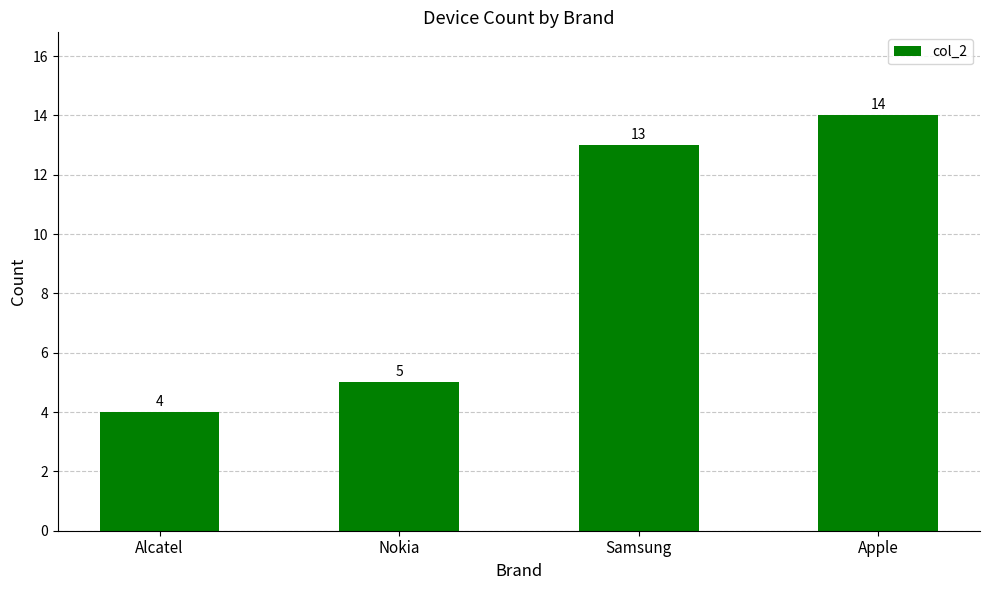

What is the smallest value displayed?

4